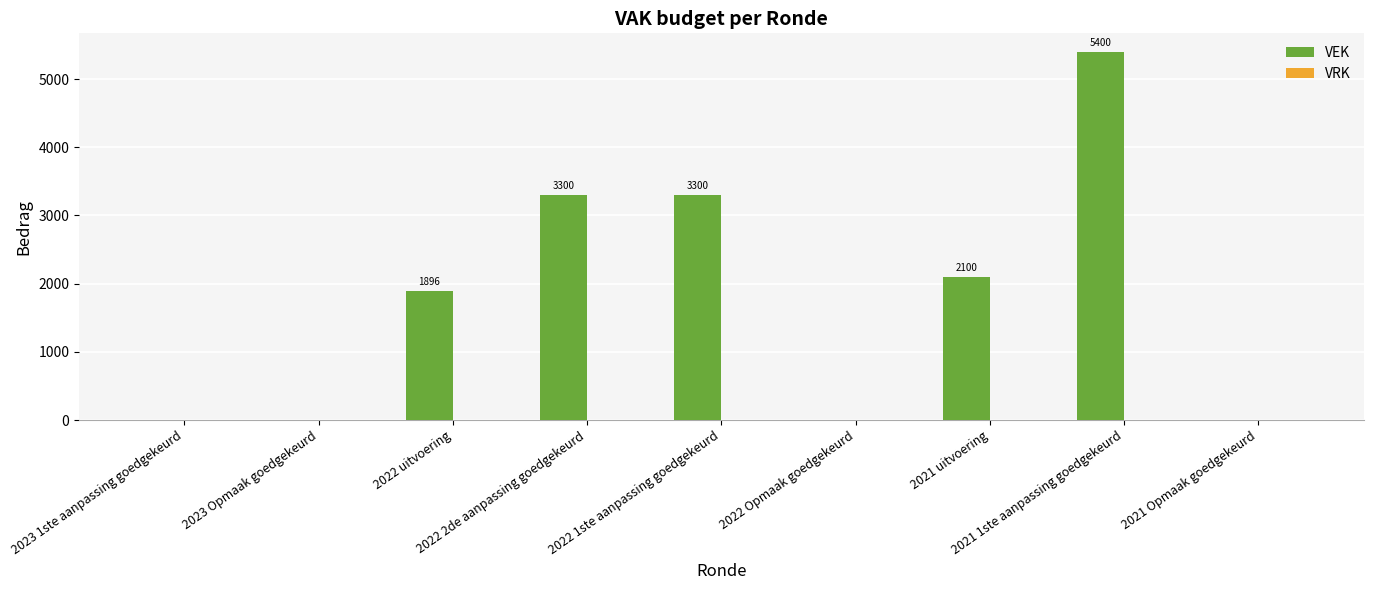

How many values are between 0 and 3300?

8